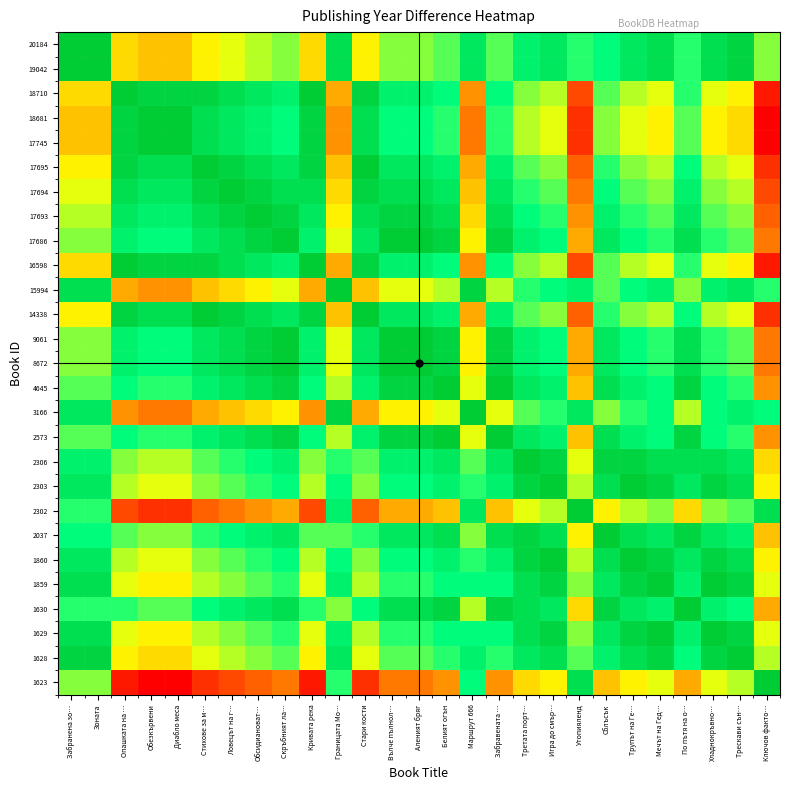

Reading left to right, transcribe all the data shown in this chart.

20184: Забранена зо…=0	Зоната=0	Опашката на …=12	Обезкървени=13	Диабло меса=13	Стихове за м…=11	Ловецът на г…=10	Обсидиановат…=9	Скръбният ла…=8	Кривата река=12	Границата Мо…=2	Стари кости=11	Вълче пълнол…=8	Аленият бряг=8	Белият огън=7	Маршрут 666=3	Забравената …=7	Третата порт…=4	Игра до смър…=3	Утопияленд=6	Сблъсък=5	Трупът на Ге…=3	Мечът на Гед…=2	По пътя на о…=6	Хладнокръвно…=2	Трескави сън…=1	Ключов факто…=8
19042: Забранена зо…=0	Зоната=0	Опашката на …=12	Обезкървени=13	Диабло меса=13	Стихове за м…=11	Ловецът на г…=10	Обсидиановат…=9	Скръбният ла…=8	Кривата река=12	Границата Мо…=2	Стари кости=11	Вълче пълнол…=8	Аленият бряг=8	Белият огън=7	Маршрут 666=3	Забравената …=7	Третата порт…=4	Игра до смър…=3	Утопияленд=6	Сблъсък=5	Трупът на Ге…=3	Мечът на Гед…=2	По пътя на о…=6	Хладнокръвно…=2	Трескави сън…=1	Ключов факто…=8
18710: Забранена зо…=12	Зоната=12	Опашката на …=0	Обезкървени=1	Диабло меса=1	Стихове за м…=1	Ловецът на г…=2	Обсидиановат…=3	Скръбният ла…=4	Кривата река=0	Границата Мо…=14	Стари кости=1	Вълче пълнол…=4	Аленият бряг=4	Белият огън=5	Маршрут 666=15	Забравената …=5	Третата порт…=8	Игра до смър…=9	Утопияленд=18	Сблъсък=7	Трупът на Ге…=9	Мечът на Гед…=10	По пътя на о…=6	Хладнокръвно…=10	Трескави сън…=11	Ключов факто…=20
18681: Забранена зо…=13	Зоната=13	Опашката на …=1	Обезкървени=0	Диабло меса=0	Стихове за м…=2	Ловецът на г…=3	Обсидиановат…=4	Скръбният ла…=5	Кривата река=1	Границата Мо…=15	Стари кости=2	Вълче пълнол…=5	Аленият бряг=5	Белият огън=6	Маршрут 666=16	Забравената …=6	Третата порт…=9	Игра до смър…=10	Утопияленд=19	Сблъсък=8	Трупът на Ге…=10	Мечът на Гед…=11	По пътя на о…=7	Хладнокръвно…=11	Трескави сън…=12	Ключов факто…=21
17745: Забранена зо…=13	Зоната=13	Опашката на …=1	Обезкървени=0	Диабло меса=0	Стихове за м…=2	Ловецът на г…=3	Обсидиановат…=4	Скръбният ла…=5	Кривата река=1	Границата Мо…=15	Стари кости=2	Вълче пълнол…=5	Аленият бряг=5	Белият огън=6	Маршрут 666=16	Забравената …=6	Третата порт…=9	Игра до смър…=10	Утопияленд=19	Сблъсък=8	Трупът на Ге…=10	Мечът на Гед…=11	По пътя на о…=7	Хладнокръвно…=11	Трескави сън…=12	Ключов факто…=21
17695: Забранена зо…=11	Зоната=11	Опашката на …=1	Обезкървени=2	Диабло меса=2	Стихове за м…=0	Ловецът на г…=1	Обсидиановат…=2	Скръбният ла…=3	Кривата река=1	Границата Мо…=13	Стари кости=0	Вълче пълнол…=3	Аленият бряг=3	Белият огън=4	Маршрут 666=14	Забравената …=4	Третата порт…=7	Игра до смър…=8	Утопияленд=17	Сблъсък=6	Трупът на Ге…=8	Мечът на Гед…=9	По пътя на о…=5	Хладнокръвно…=9	Трескави сън…=10	Ключов факто…=19
17694: Забранена зо…=10	Зоната=10	Опашката на …=2	Обезкървени=3	Диабло меса=3	Стихове за м…=1	Ловецът на г…=0	Обсидиановат…=1	Скръбният ла…=2	Кривата река=2	Границата Мо…=12	Стари кости=1	Вълче пълнол…=2	Аленият бряг=2	Белият огън=3	Маршрут 666=13	Забравената …=3	Третата порт…=6	Игра до смър…=7	Утопияленд=16	Сблъсък=5	Трупът на Ге…=7	Мечът на Гед…=8	По пътя на о…=4	Хладнокръвно…=8	Трескави сън…=9	Ключов факто…=18
17693: Забранена зо…=9	Зоната=9	Опашката на …=3	Обезкървени=4	Диабло меса=4	Стихове за м…=2	Ловецът на г…=1	Обсидиановат…=0	Скръбният ла…=1	Кривата река=3	Границата Мо…=11	Стари кости=2	Вълче пълнол…=1	Аленият бряг=1	Белият огън=2	Маршрут 666=12	Забравената …=2	Третата порт…=5	Игра до смър…=6	Утопияленд=15	Сблъсък=4	Трупът на Ге…=6	Мечът на Гед…=7	По пътя на о…=3	Хладнокръвно…=7	Трескави сън…=8	Ключов факто…=17
17686: Забранена зо…=8	Зоната=8	Опашката на …=4	Обезкървени=5	Диабло меса=5	Стихове за м…=3	Ловецът на г…=2	Обсидиановат…=1	Скръбният ла…=0	Кривата река=4	Границата Мо…=10	Стари кости=3	Вълче пълнол…=0	Аленият бряг=0	Белият огън=1	Маршрут 666=11	Забравената …=1	Третата порт…=4	Игра до смър…=5	Утопияленд=14	Сблъсък=3	Трупът на Ге…=5	Мечът на Гед…=6	По пътя на о…=2	Хладнокръвно…=6	Трескави сън…=7	Ключов факто…=16
16598: Забранена зо…=12	Зоната=12	Опашката на …=0	Обезкървени=1	Диабло меса=1	Стихове за м…=1	Ловецът на г…=2	Обсидиановат…=3	Скръбният ла…=4	Кривата река=0	Границата Мо…=14	Стари кости=1	Вълче пълнол…=4	Аленият бряг=4	Белият огън=5	Маршрут 666=15	Забравената …=5	Третата порт…=8	Игра до смър…=9	Утопияленд=18	Сблъсък=7	Трупът на Ге…=9	Мечът на Гед…=10	По пътя на о…=6	Хладнокръвно…=10	Трескави сън…=11	Ключов факто…=20
15994: Забранена зо…=2	Зоната=2	Опашката на …=14	Обезкървени=15	Диабло меса=15	Стихове за м…=13	Ловецът на г…=12	Обсидиановат…=11	Скръбният ла…=10	Кривата река=14	Границата Мо…=0	Стари кости=13	Вълче пълнол…=10	Аленият бряг=10	Белият огън=9	Маршрут 666=1	Забравената …=9	Третата порт…=6	Игра до смър…=5	Утопияленд=4	Сблъсък=7	Трупът на Ге…=5	Мечът на Гед…=4	По пътя на о…=8	Хладнокръвно…=4	Трескави сън…=3	Ключов факто…=6
14338: Забранена зо…=11	Зоната=11	Опашката на …=1	Обезкървени=2	Диабло меса=2	Стихове за м…=0	Ловецът на г…=1	Обсидиановат…=2	Скръбният ла…=3	Кривата река=1	Границата Мо…=13	Стари кости=0	Вълче пълнол…=3	Аленият бряг=3	Белият огън=4	Маршрут 666=14	Забравената …=4	Третата порт…=7	Игра до смър…=8	Утопияленд=17	Сблъсък=6	Трупът на Ге…=8	Мечът на Гед…=9	По пътя на о…=5	Хладнокръвно…=9	Трескави сън…=10	Ключов факто…=19
9061: Забранена зо…=8	Зоната=8	Опашката на …=4	Обезкървени=5	Диабло меса=5	Стихове за м…=3	Ловецът на г…=2	Обсидиановат…=1	Скръбният ла…=0	Кривата река=4	Границата Мо…=10	Стари кости=3	Вълче пълнол…=0	Аленият бряг=0	Белият огън=1	Маршрут 666=11	Забравената …=1	Третата порт…=4	Игра до смър…=5	Утопияленд=14	Сблъсък=3	Трупът на Ге…=5	Мечът на Гед…=6	По пътя на о…=2	Хладнокръвно…=6	Трескави сън…=7	Ключов факто…=16
8672: Забранена зо…=8	Зоната=8	Опашката на …=4	Обезкървени=5	Диабло меса=5	Стихове за м…=3	Ловецът на г…=2	Обсидиановат…=1	Скръбният ла…=0	Кривата река=4	Границата Мо…=10	Стари кости=3	Вълче пълнол…=0	Аленият бряг=0	Белият огън=1	Маршрут 666=11	Забравената …=1	Третата порт…=4	Игра до смър…=5	Утопияленд=14	Сблъсък=3	Трупът на Ге…=5	Мечът на Гед…=6	По пътя на о…=2	Хладнокръвно…=6	Трескави сън…=7	Ключов факто…=16
4645: Забранена зо…=7	Зоната=7	Опашката на …=5	Обезкървени=6	Диабло меса=6	Стихове за м…=4	Ловецът на г…=3	Обсидиановат…=2	Скръбният ла…=1	Кривата река=5	Границата Мо…=9	Стари кости=4	Вълче пълнол…=1	Аленият бряг=1	Белият огън=0	Маршрут 666=10	Забравената …=0	Третата порт…=3	Игра до смър…=4	Утопияленд=13	Сблъсък=2	Трупът на Ге…=4	Мечът на Гед…=5	По пътя на о…=1	Хладнокръвно…=5	Трескави сън…=6	Ключов факто…=15
3166: Забранена зо…=3	Зоната=3	Опашката на …=15	Обезкървени=16	Диабло меса=16	Стихове за м…=14	Ловецът на г…=13	Обсидиановат…=12	Скръбният ла…=11	Кривата река=15	Границата Мо…=1	Стари кости=14	Вълче пълнол…=11	Аленият бряг=11	Белият огън=10	Маршрут 666=0	Забравената …=10	Третата порт…=7	Игра до смър…=6	Утопияленд=3	Сблъсък=8	Трупът на Ге…=6	Мечът на Гед…=5	По пътя на о…=9	Хладнокръвно…=5	Трескави сън…=4	Ключов факто…=5
2573: Забранена зо…=7	Зоната=7	Опашката на …=5	Обезкървени=6	Диабло меса=6	Стихове за м…=4	Ловецът на г…=3	Обсидиановат…=2	Скръбният ла…=1	Кривата река=5	Границата Мо…=9	Стари кости=4	Вълче пълнол…=1	Аленият бряг=1	Белият огън=0	Маршрут 666=10	Забравената …=0	Третата порт…=3	Игра до смър…=4	Утопияленд=13	Сблъсък=2	Трупът на Ге…=4	Мечът на Гед…=5	По пътя на о…=1	Хладнокръвно…=5	Трескави сън…=6	Ключов факто…=15
2306: Забранена зо…=4	Зоната=4	Опашката на …=8	Обезкървени=9	Диабло меса=9	Стихове за м…=7	Ловецът на г…=6	Обсидиановат…=5	Скръбният ла…=4	Кривата река=8	Границата Мо…=6	Стари кости=7	Вълче пълнол…=4	Аленият бряг=4	Белият огън=3	Маршрут 666=7	Забравената …=3	Третата порт…=0	Игра до смър…=1	Утопияленд=10	Сблъсък=1	Трупът на Ге…=1	Мечът на Гед…=2	По пътя на о…=2	Хладнокръвно…=2	Трескави сън…=3	Ключов факто…=12
2303: Забранена зо…=3	Зоната=3	Опашката на …=9	Обезкървени=10	Диабло меса=10	Стихове за м…=8	Ловецът на г…=7	Обсидиановат…=6	Скръбният ла…=5	Кривата река=9	Границата Мо…=5	Стари кости=8	Вълче пълнол…=5	Аленият бряг=5	Белият огън=4	Маршрут 666=6	Забравената …=4	Третата порт…=1	Игра до смър…=0	Утопияленд=9	Сблъсък=2	Трупът на Ге…=0	Мечът на Гед…=1	По пътя на о…=3	Хладнокръвно…=1	Трескави сън…=2	Ключов факто…=11
2302: Забранена зо…=6	Зоната=6	Опашката на …=18	Обезкървени=19	Диабло меса=19	Стихове за м…=17	Ловецът на г…=16	Обсидиановат…=15	Скръбният ла…=14	Кривата река=18	Границата Мо…=4	Стари кости=17	Вълче пълнол…=14	Аленият бряг=14	Белият огън=13	Маршрут 666=3	Забравената …=13	Третата порт…=10	Игра до смър…=9	Утопияленд=0	Сблъсък=11	Трупът на Ге…=9	Мечът на Гед…=8	По пътя на о…=12	Хладнокръвно…=8	Трескави сън…=7	Ключов факто…=2
2037: Забранена зо…=5	Зоната=5	Опашката на …=7	Обезкървени=8	Диабло меса=8	Стихове за м…=6	Ловецът на г…=5	Обсидиановат…=4	Скръбният ла…=3	Кривата река=7	Границата Мо…=7	Стари кости=6	Вълче пълнол…=3	Аленият бряг=3	Белият огън=2	Маршрут 666=8	Забравената …=2	Третата порт…=1	Игра до смър…=2	Утопияленд=11	Сблъсък=0	Трупът на Ге…=2	Мечът на Гед…=3	По пътя на о…=1	Хладнокръвно…=3	Трескави сън…=4	Ключов факто…=13
1860: Забранена зо…=3	Зоната=3	Опашката на …=9	Обезкървени=10	Диабло меса=10	Стихове за м…=8	Ловецът на г…=7	Обсидиановат…=6	Скръбният ла…=5	Кривата река=9	Границата Мо…=5	Стари кости=8	Вълче пълнол…=5	Аленият бряг=5	Белият огън=4	Маршрут 666=6	Забравената …=4	Третата порт…=1	Игра до смър…=0	Утопияленд=9	Сблъсък=2	Трупът на Ге…=0	Мечът на Гед…=1	По пътя на о…=3	Хладнокръвно…=1	Трескави сън…=2	Ключов факто…=11
1859: Забранена зо…=2	Зоната=2	Опашката на …=10	Обезкървени=11	Диабло меса=11	Стихове за м…=9	Ловецът на г…=8	Обсидиановат…=7	Скръбният ла…=6	Кривата река=10	Границата Мо…=4	Стари кости=9	Вълче пълнол…=6	Аленият бряг=6	Белият огън=5	Маршрут 666=5	Забравената …=5	Третата порт…=2	Игра до смър…=1	Утопияленд=8	Сблъсък=3	Трупът на Ге…=1	Мечът на Гед…=0	По пътя на о…=4	Хладнокръвно…=0	Трескави сън…=1	Ключов факто…=10
1630: Забранена зо…=6	Зоната=6	Опашката на …=6	Обезкървени=7	Диабло меса=7	Стихове за м…=5	Ловецът на г…=4	Обсидиановат…=3	Скръбният ла…=2	Кривата река=6	Границата Мо…=8	Стари кости=5	Вълче пълнол…=2	Аленият бряг=2	Белият огън=1	Маршрут 666=9	Забравената …=1	Третата порт…=2	Игра до смър…=3	Утопияленд=12	Сблъсък=1	Трупът на Ге…=3	Мечът на Гед…=4	По пътя на о…=0	Хладнокръвно…=4	Трескави сън…=5	Ключов факто…=14
1629: Забранена зо…=2	Зоната=2	Опашката на …=10	Обезкървени=11	Диабло меса=11	Стихове за м…=9	Ловецът на г…=8	Обсидиановат…=7	Скръбният ла…=6	Кривата река=10	Границата Мо…=4	Стари кости=9	Вълче пълнол…=6	Аленият бряг=6	Белият огън=5	Маршрут 666=5	Забравената …=5	Третата порт…=2	Игра до смър…=1	Утопияленд=8	Сблъсък=3	Трупът на Ге…=1	Мечът на Гед…=0	По пътя на о…=4	Хладнокръвно…=0	Трескави сън…=1	Ключов факто…=10
1628: Забранена зо…=1	Зоната=1	Опашката на …=11	Обезкървени=12	Диабло меса=12	Стихове за м…=10	Ловецът на г…=9	Обсидиановат…=8	Скръбният ла…=7	Кривата река=11	Границата Мо…=3	Стари кости=10	Вълче пълнол…=7	Аленият бряг=7	Белият огън=6	Маршрут 666=4	Забравената …=6	Третата порт…=3	Игра до смър…=2	Утопияленд=7	Сблъсък=4	Трупът на Ге…=2	Мечът на Гед…=1	По пътя на о…=5	Хладнокръвно…=1	Трескави сън…=0	Ключов факто…=9
1623: Забранена зо…=8	Зоната=8	Опашката на …=20	Обезкървени=21	Диабло меса=21	Стихове за м…=19	Ловецът на г…=18	Обсидиановат…=17	Скръбният ла…=16	Кривата река=20	Границата Мо…=6	Стари кости=19	Вълче пълнол…=16	Аленият бряг=16	Белият огън=15	Маршрут 666=5	Забравената …=15	Третата порт…=12	Игра до смър…=11	Утопияленд=2	Сблъсък=13	Трупът на Ге…=11	Мечът на Гед…=10	По пътя на о…=14	Хладнокръвно…=10	Трескави сън…=9	Ключов факто…=0